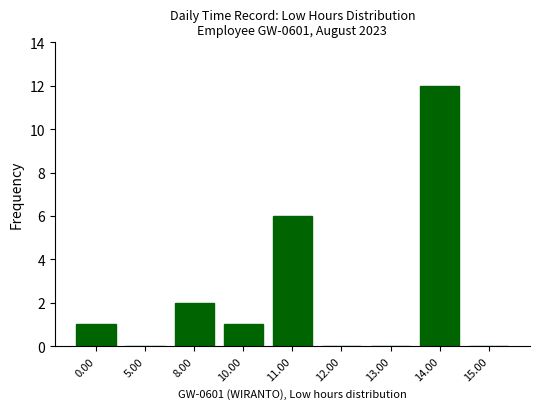

Reading left to right, what are all the values shown in this chart?

1	0	2	1	6	0	0	12	0